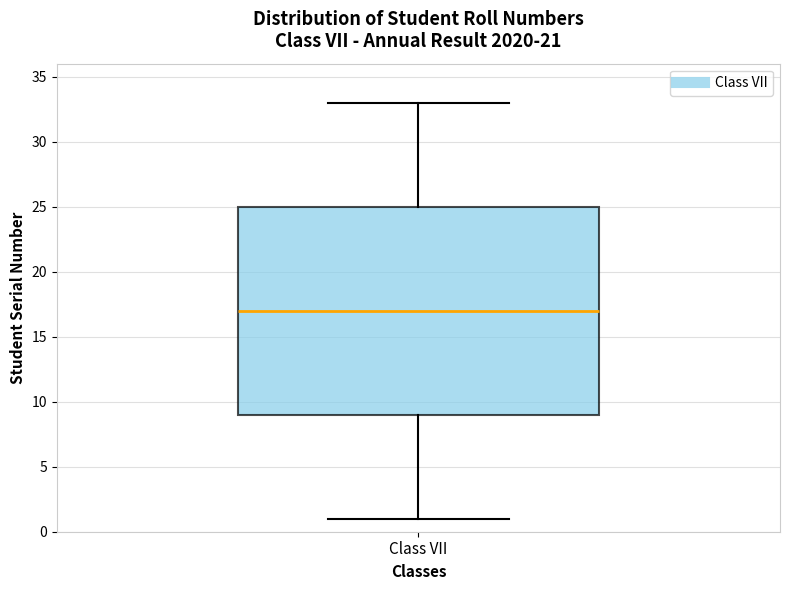

Read this box plot against the y-axis: the position of the median line, the range covered by the box, and the ends of both whiskers. The values are not printed on the chart, so give them approximately, as read against the axis.

median 17, box 9 to 25, whiskers 1 to 33